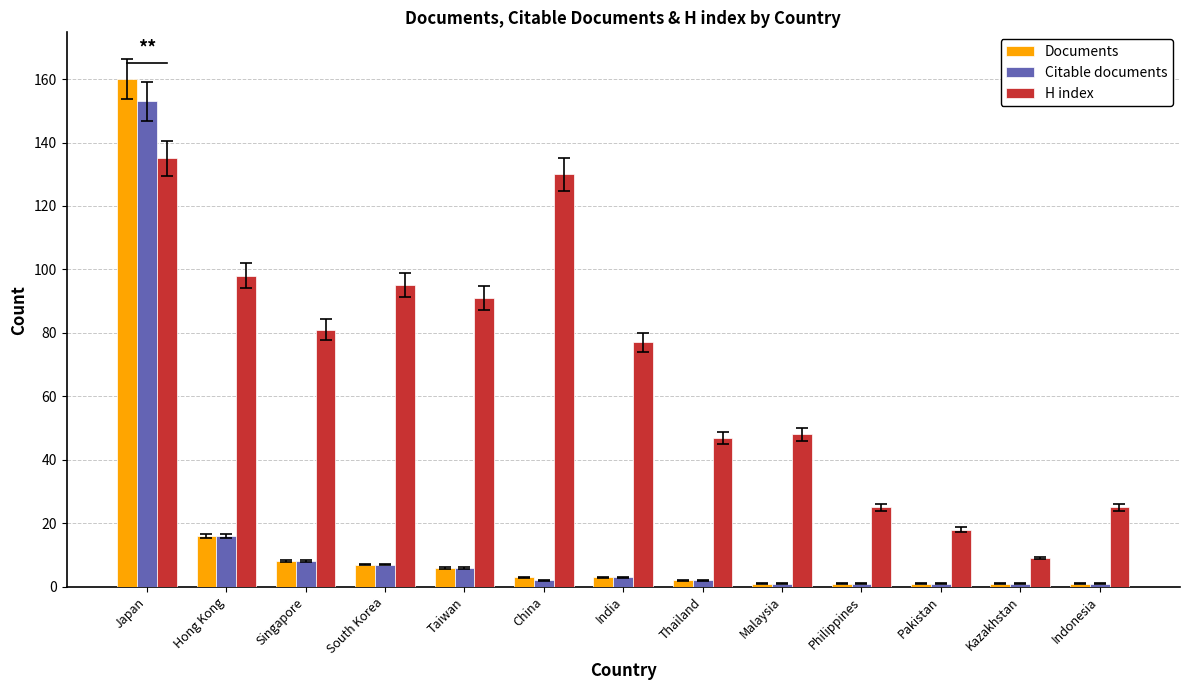

What is the value of the H index bar at the 11th from the left?

18